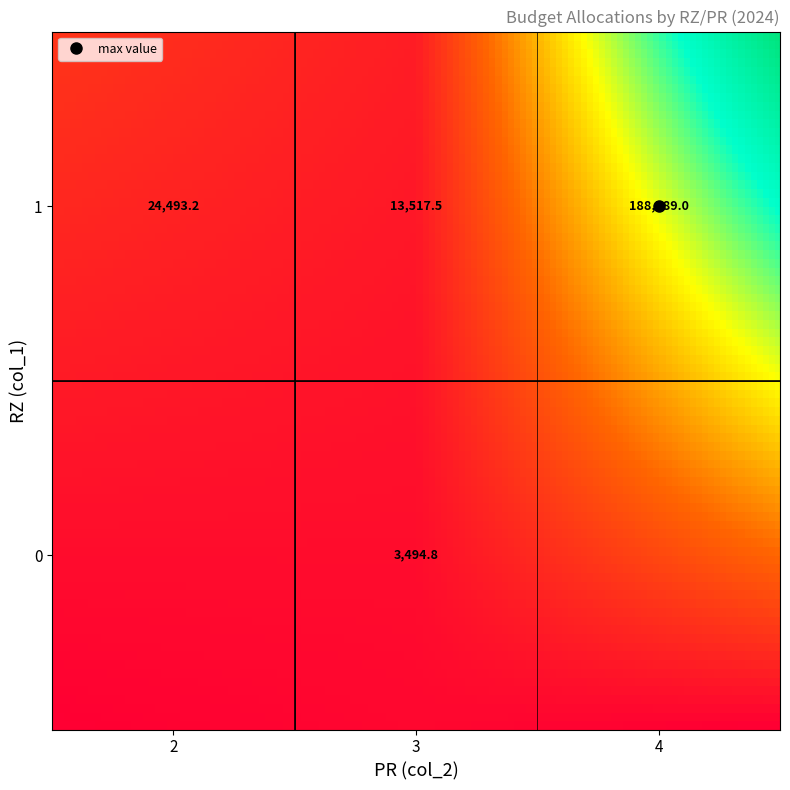

Which series changed the most between 2 and 3?

1